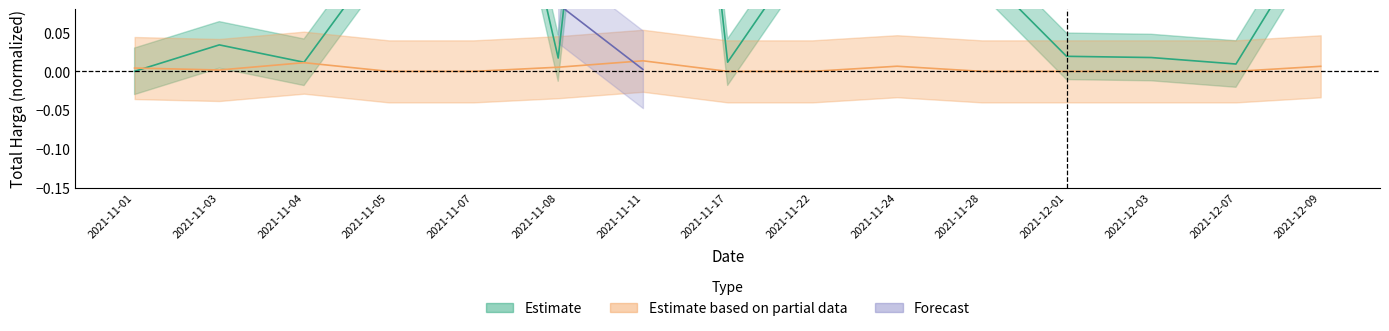

Where do Estimate based on partial data and Estimate first cross each other?

2021-11-01 and 2021-11-03